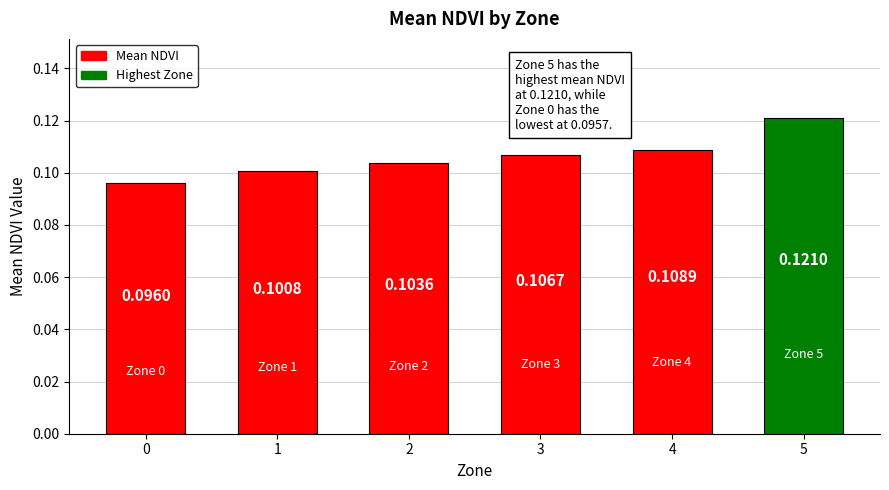

Rank the categories by value from lowest to highest.

0, 1, 2, 3, 4, 5